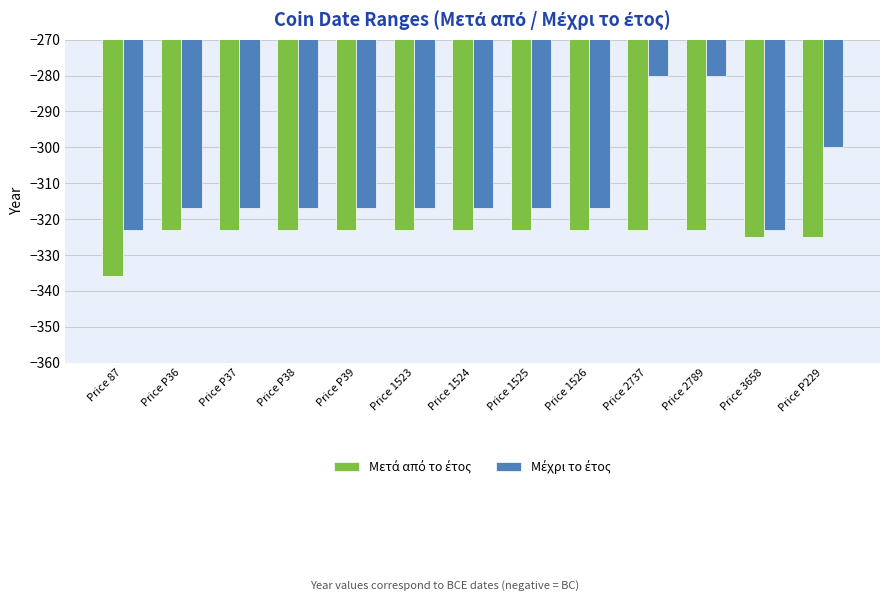

What is the label of the 7th bar from the left?

Price 1524